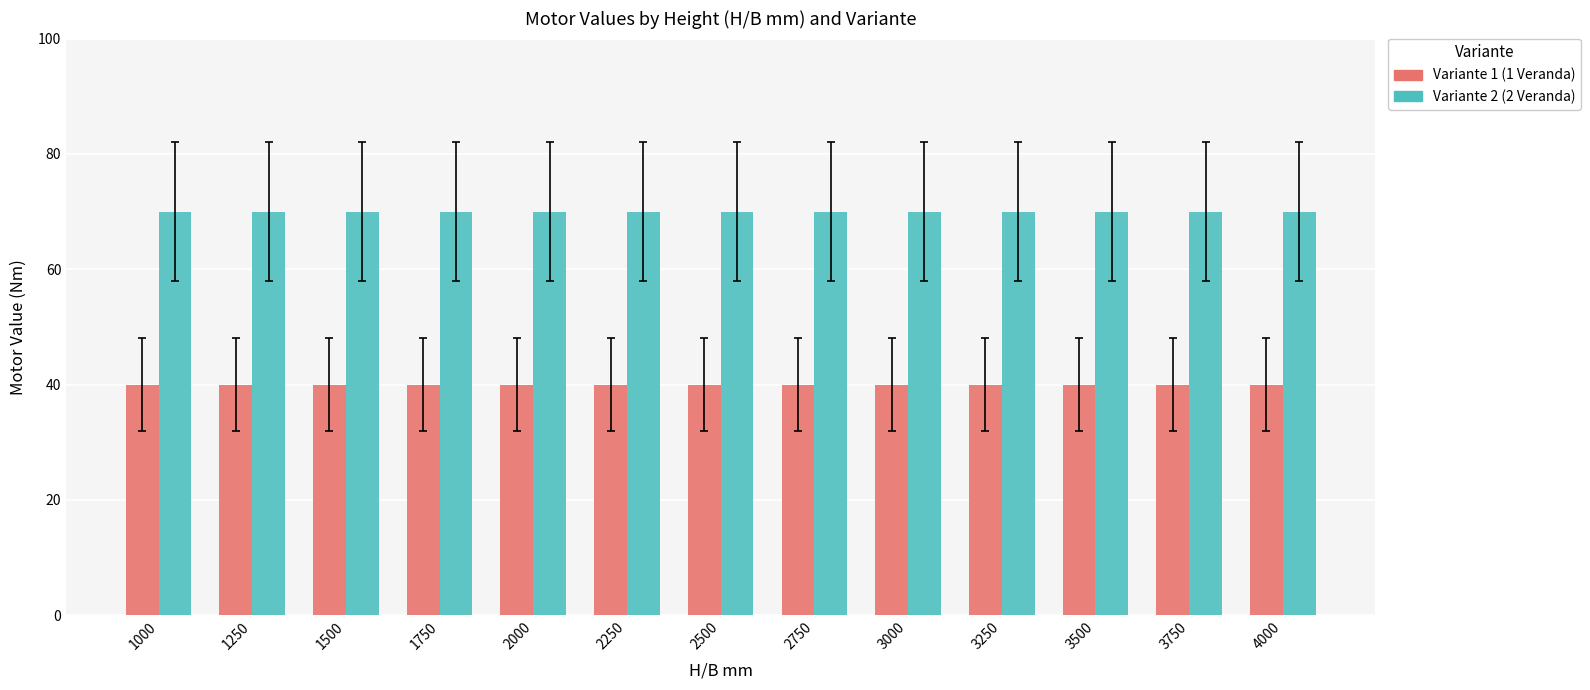

What is the approximate value of Variante 2 (2 Veranda) at 3750?

70